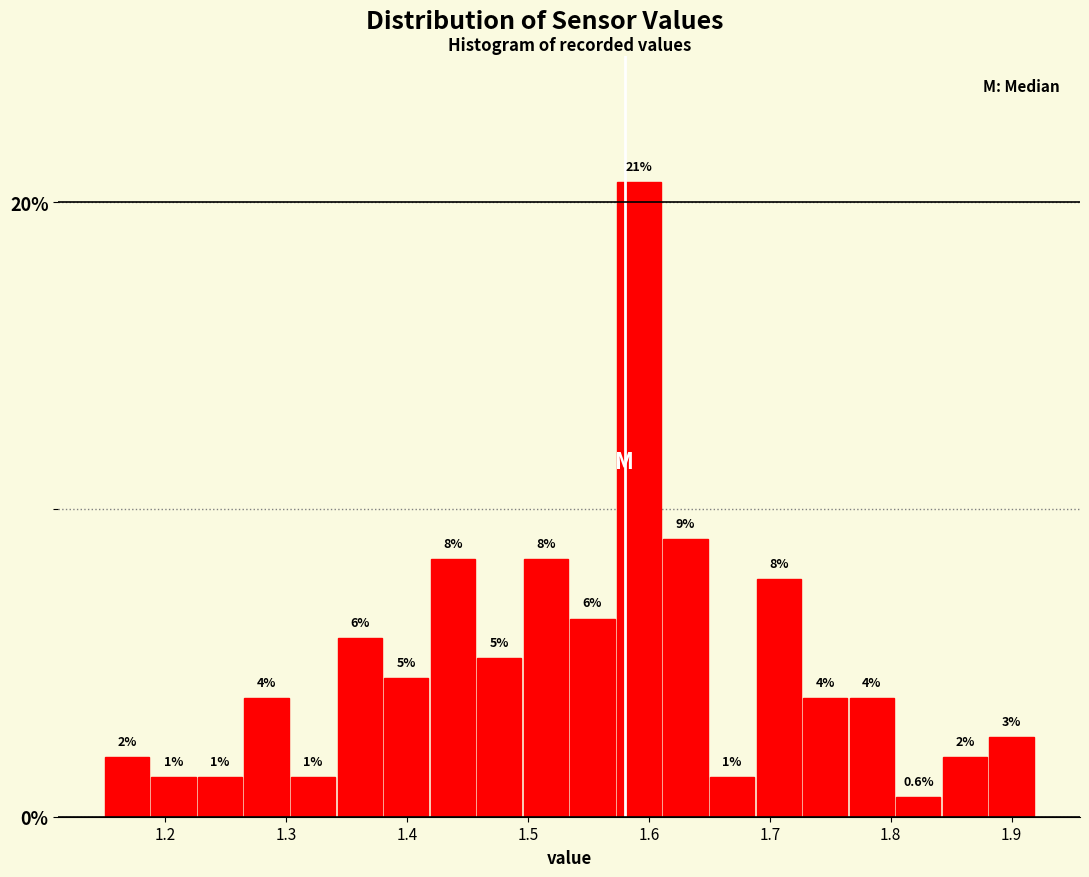

Around what value on the x-axis is the tallest bar? Give the approximate position of its centre, as read against the axis.

1.59